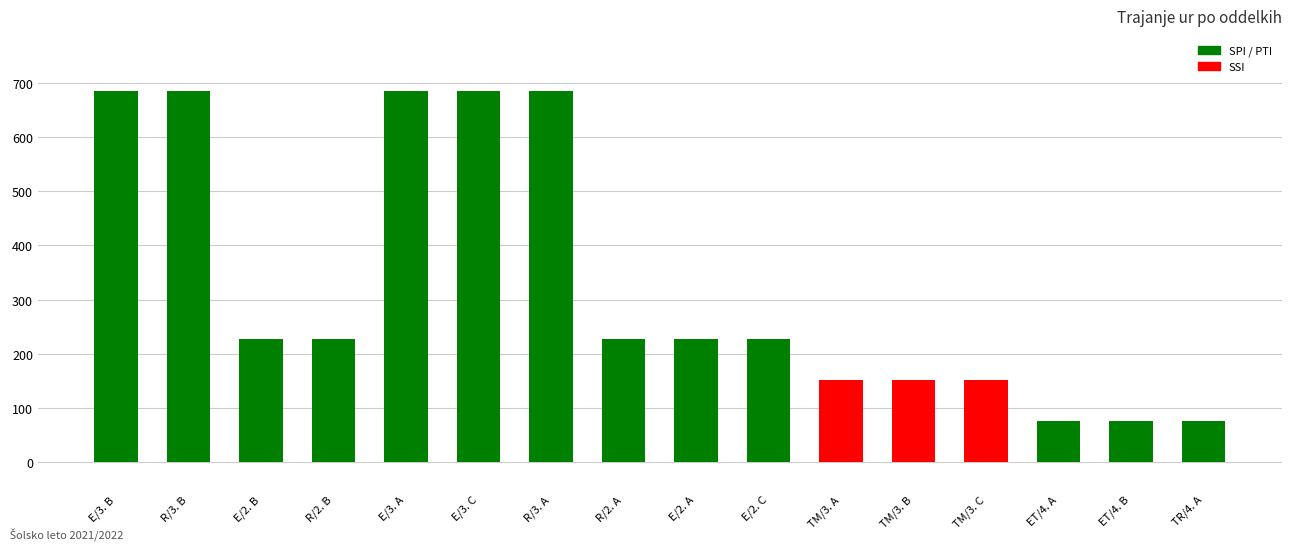

Between E/2. B and R/3. A, which is larger?

R/3. A